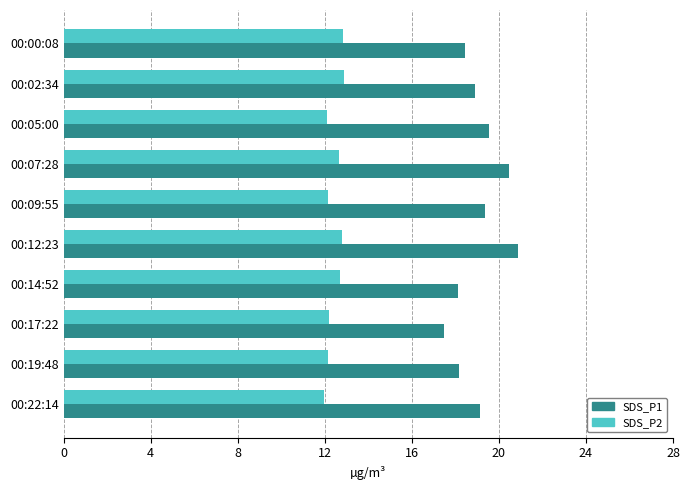

What are all the series names shown in the legend?

SDS_P1, SDS_P2